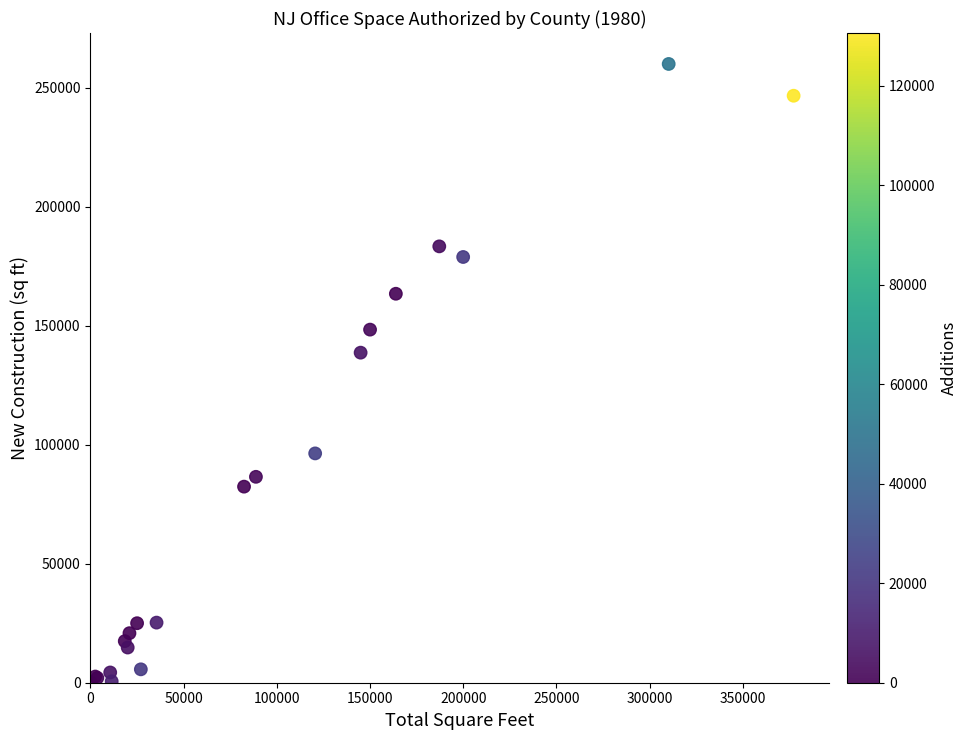

What Y value in the scatter plot is closest to 129991?

138679